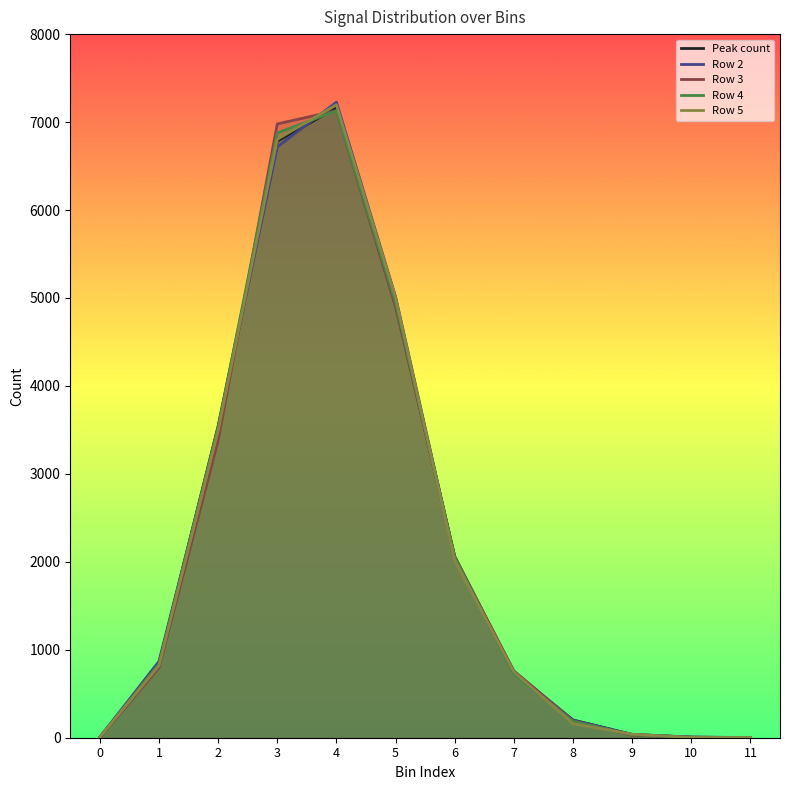

True or false: Row 5 has more than 0 interior local peaks.

True